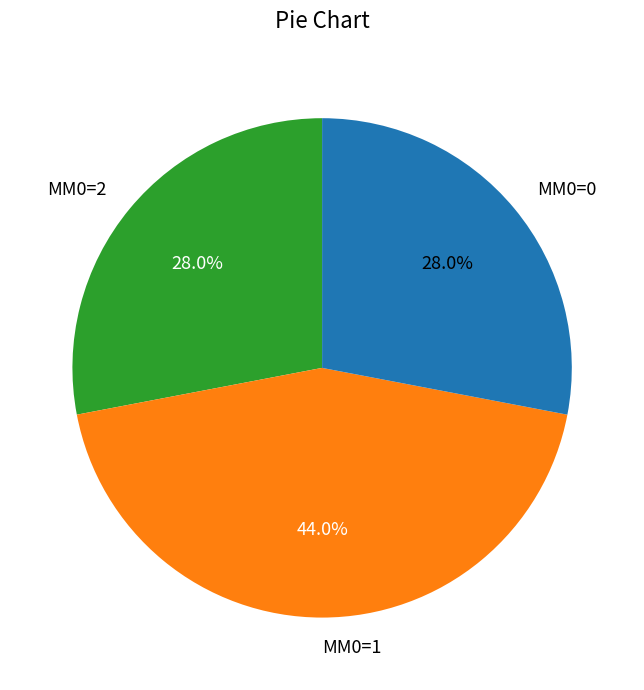

Which has a higher value, MM0=1 or MM0=0?

MM0=1